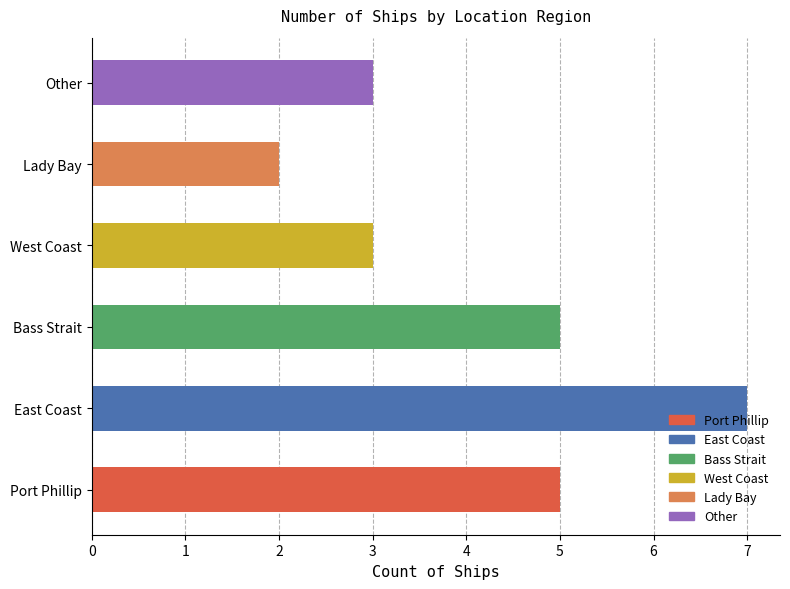

What is the label of the 1st bar from the right?

Other